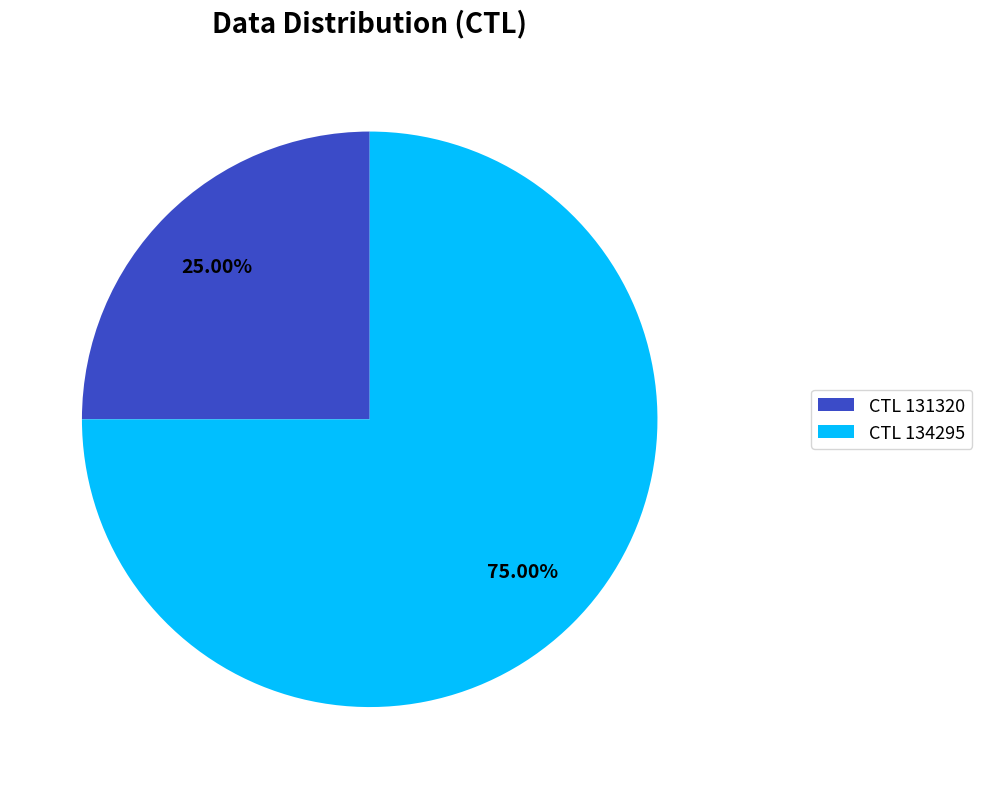

Is the sum of CTL 134295 and CTL 131320 greater than half?

Yes